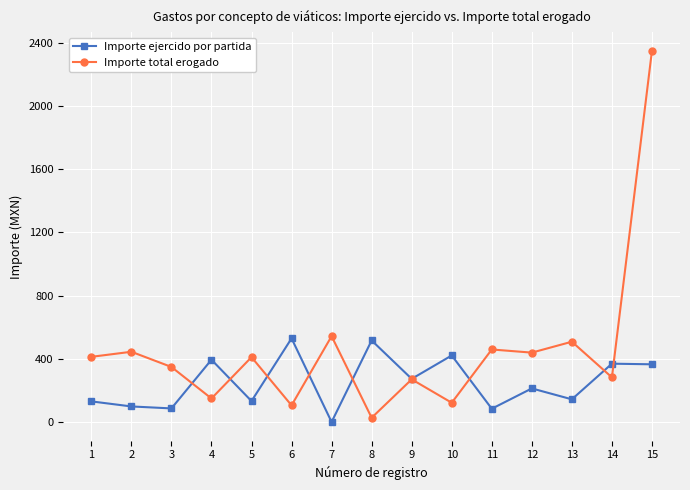

What is the total value across all series at 6?

634.3